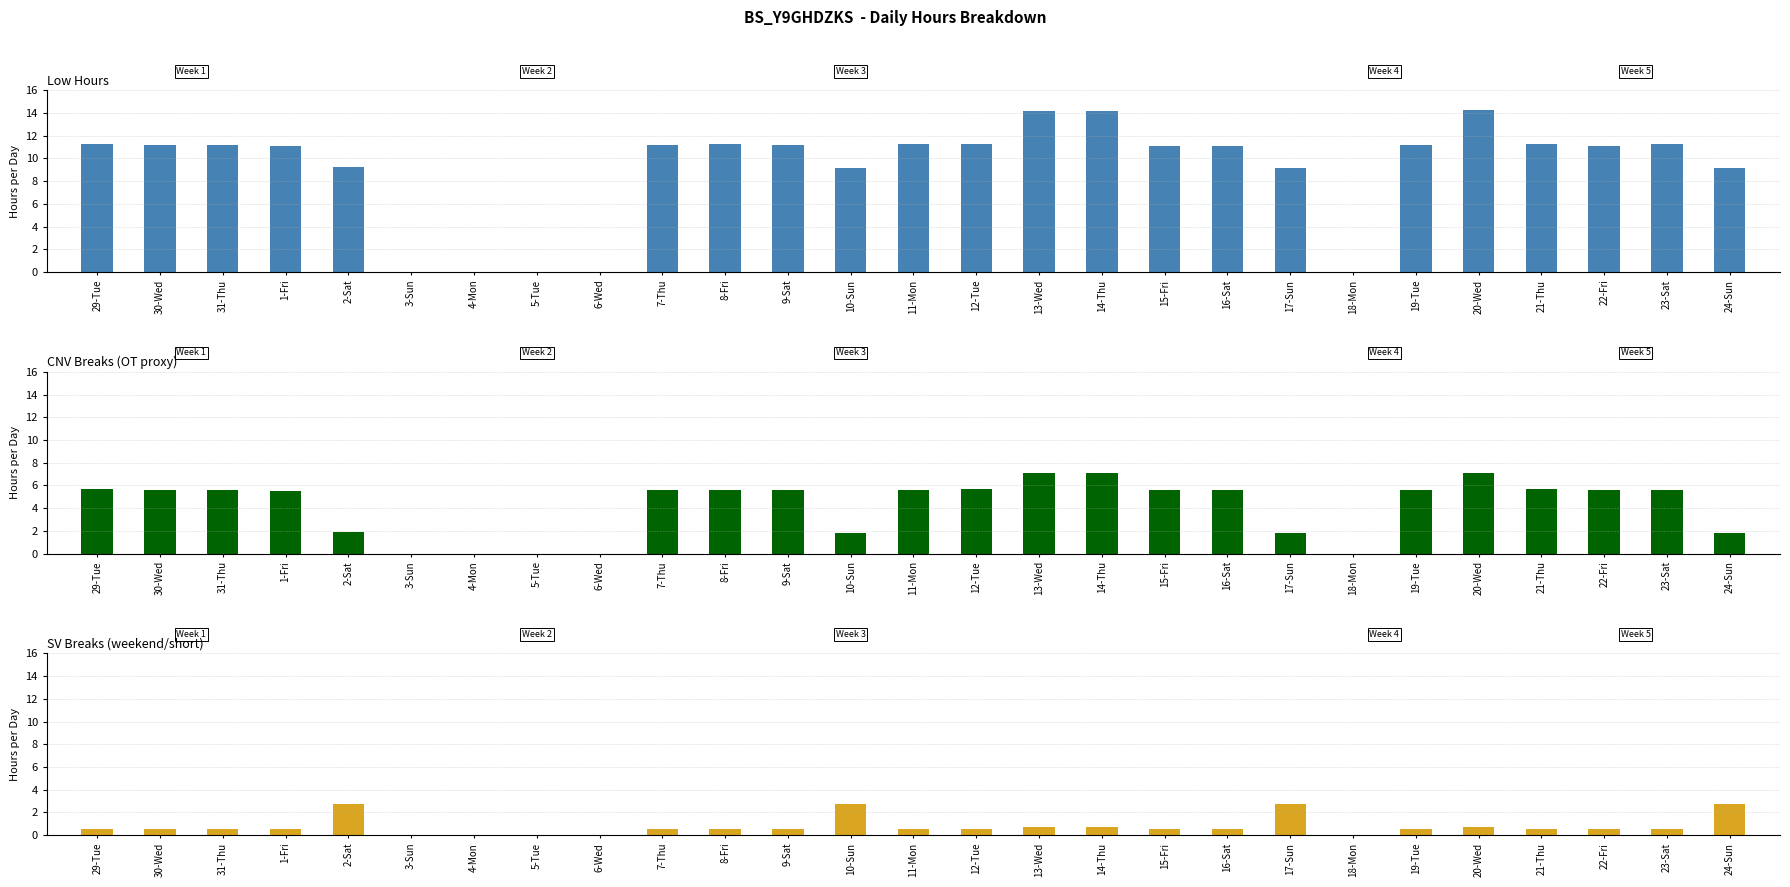

How many data points in SV Breaks (weekend/short) are above 0?

22